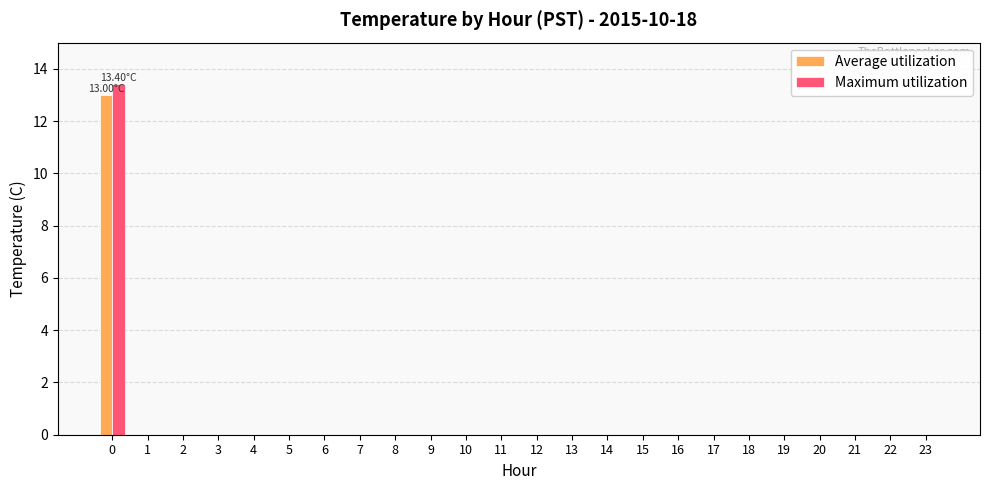

What is the sum of all Maximum utilization values?

13.4